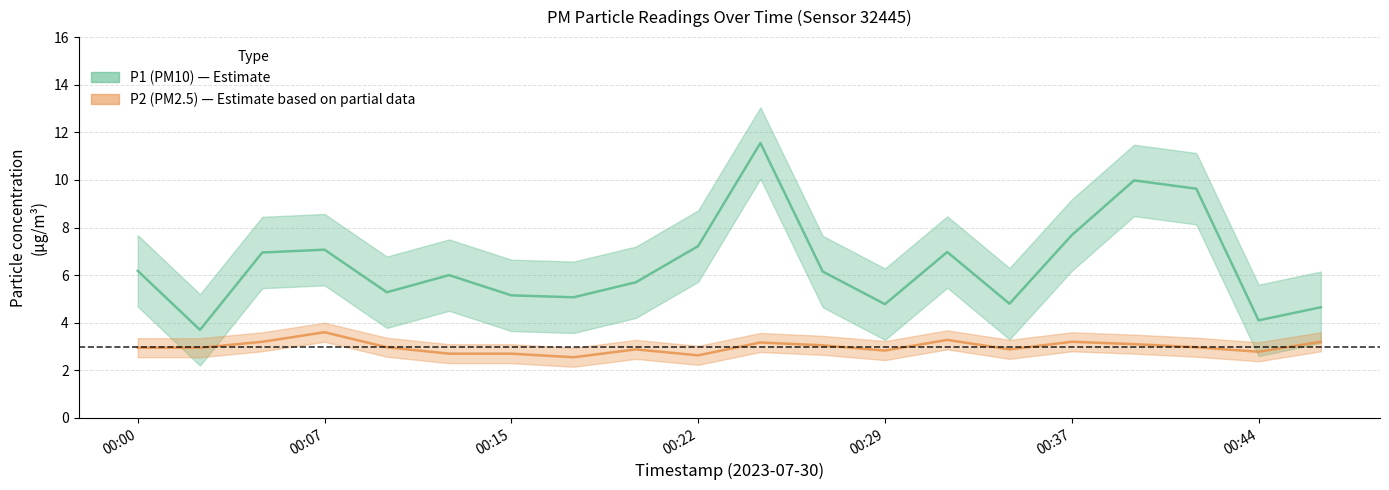

What is the lowest value of the P2 (PM2.5) series?

2.5